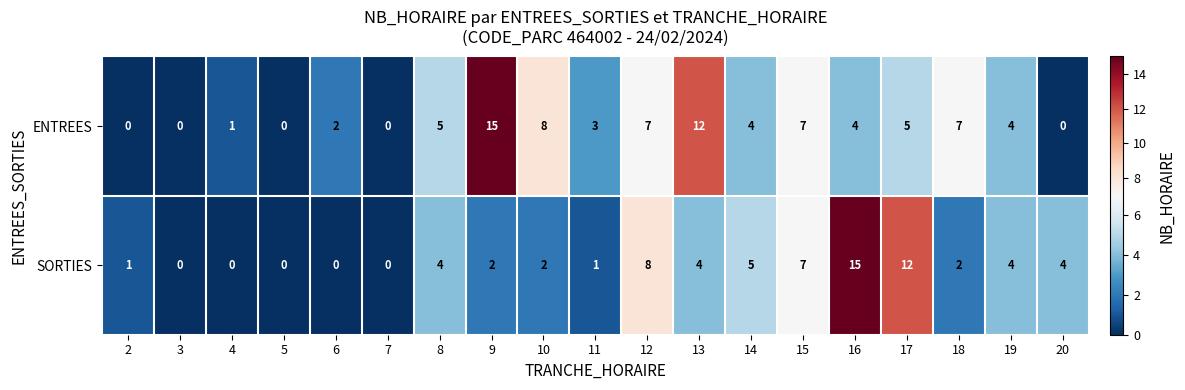

What is the difference between the ENTREES values at 10 and 8?

3